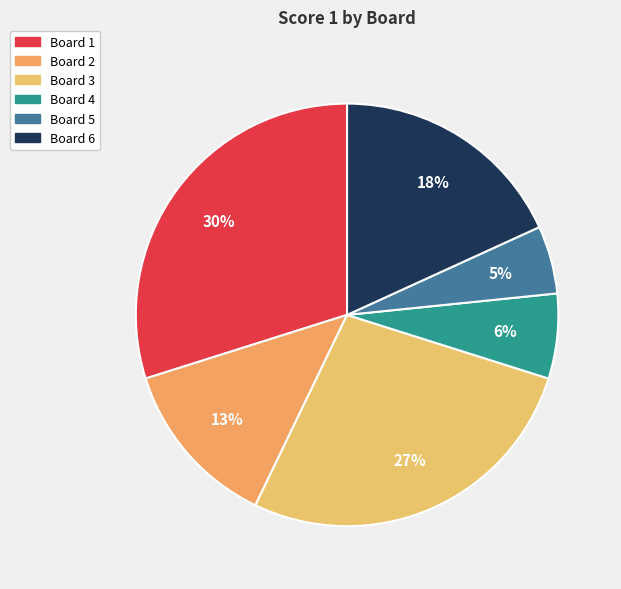

Count the number of slices in the pie.

6